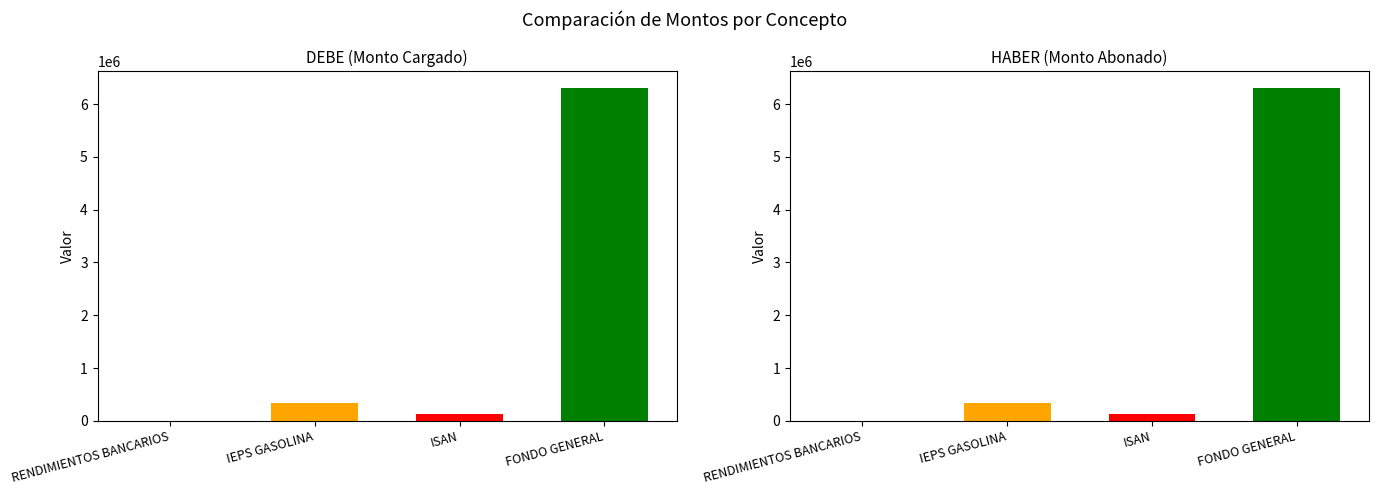

Is the value of HABER at FONDO GENERAL greater than the value of SALDO ACTUAL at RENDIMIENTOS BANCARIOS?

Yes